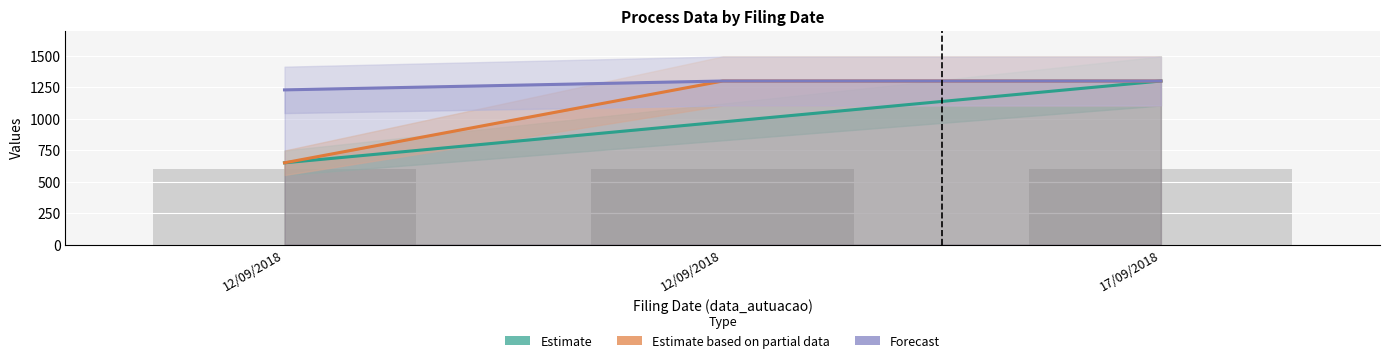

Which category has the highest value in the Estimate series?

17/09/2018